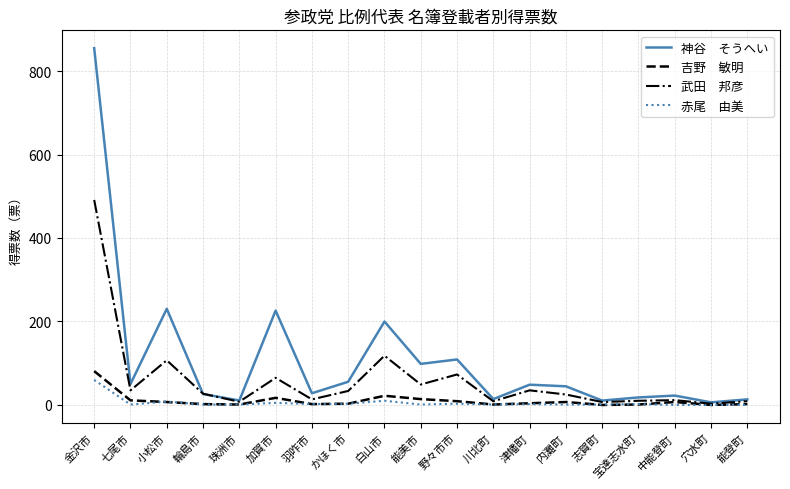

What is the spread (max minus min) of values at 能登町?

13.3